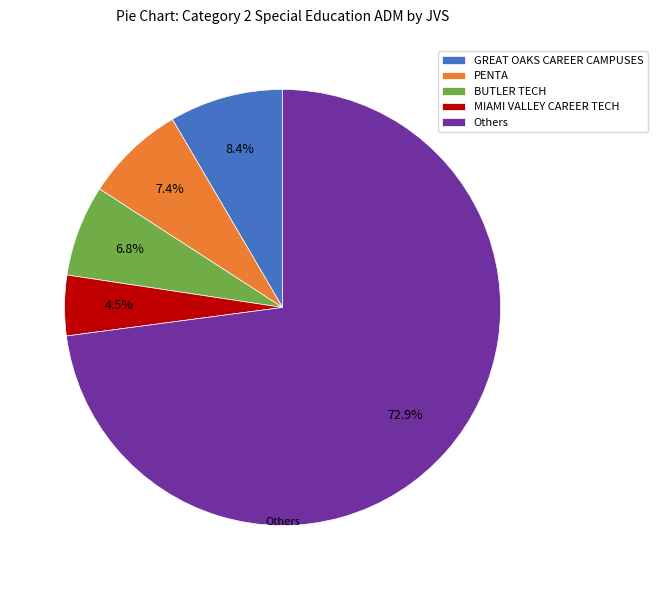

How much of the chart is everything except PENTA?

92.6%